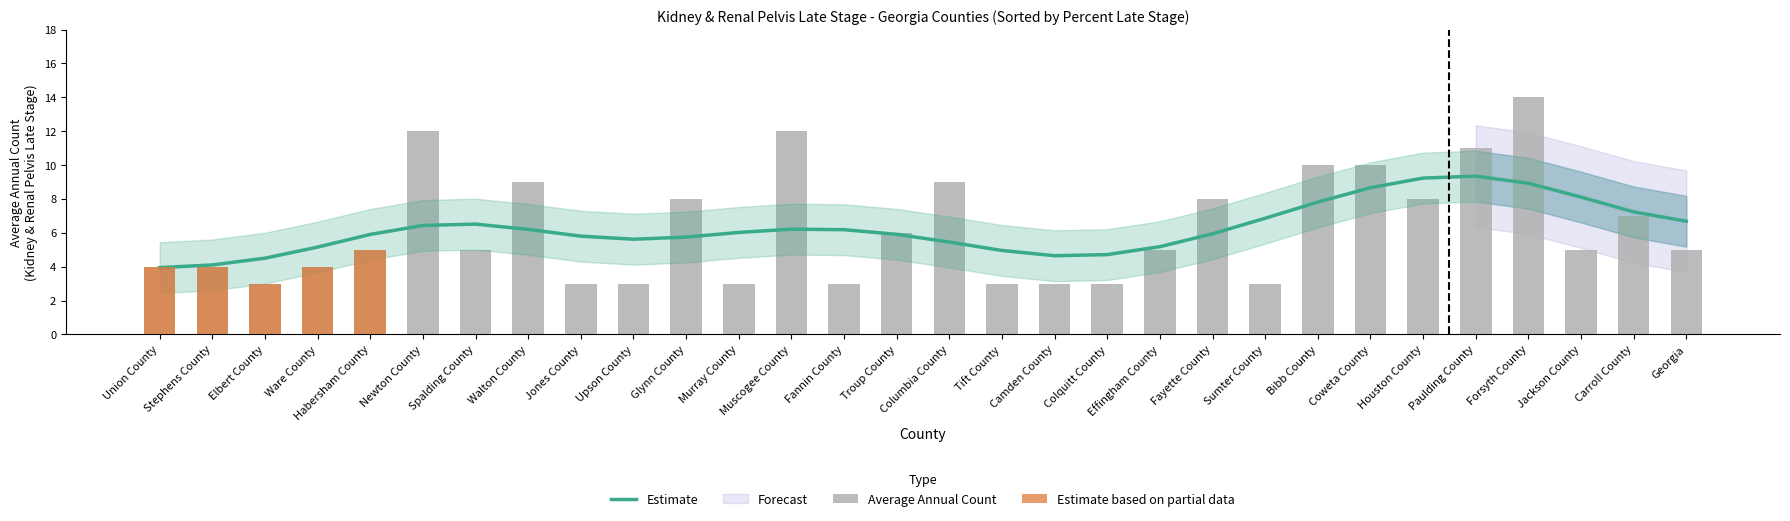

Which category has the lowest value in the Average Annual Count series?

Elbert County